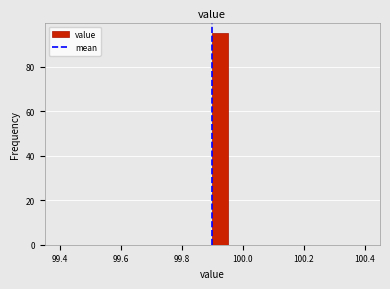

Read against the x-axis, roughly where is the centre of the tallest bar?

99.92